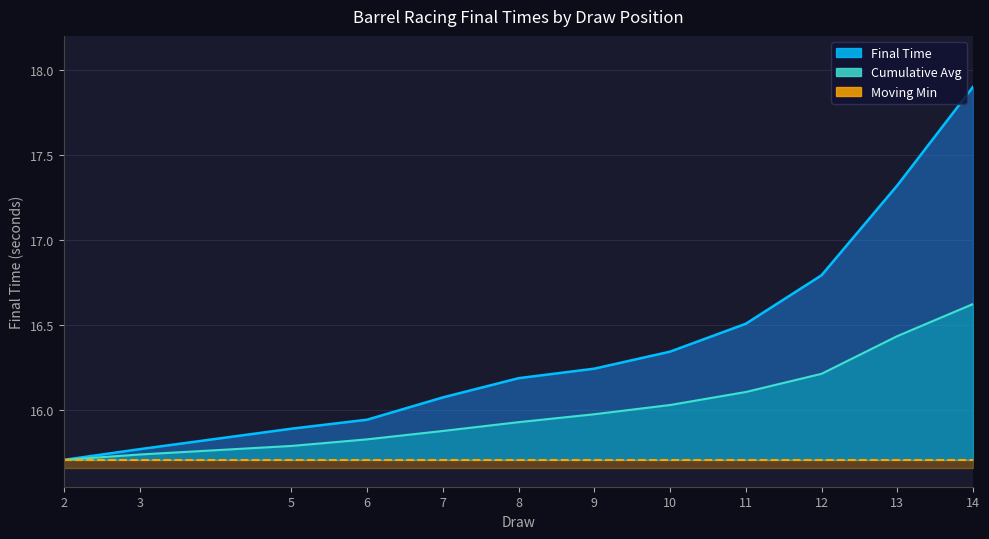

Is the value of Final Time at 12 greater than the value of Moving Min at 7?

Yes